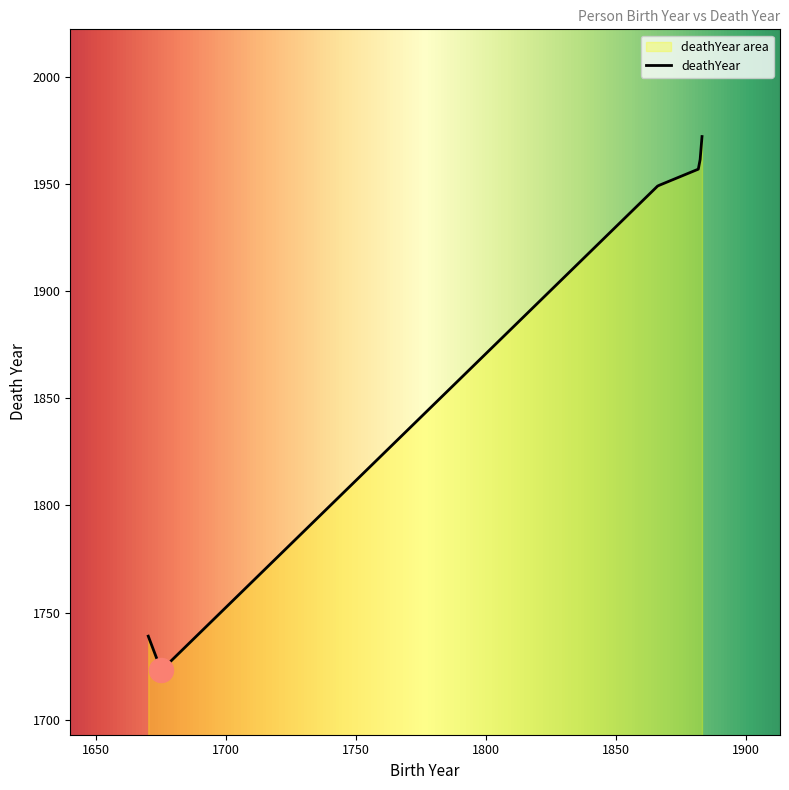

What is the change in value from 1670 to 1882?

+218